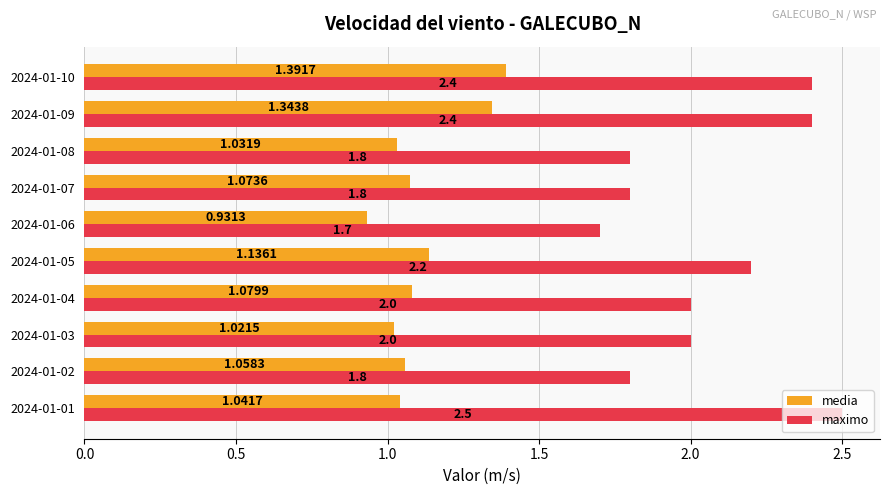

Between 2024-01-07 and 2024-01-09, which series saw the biggest shift?

maximo